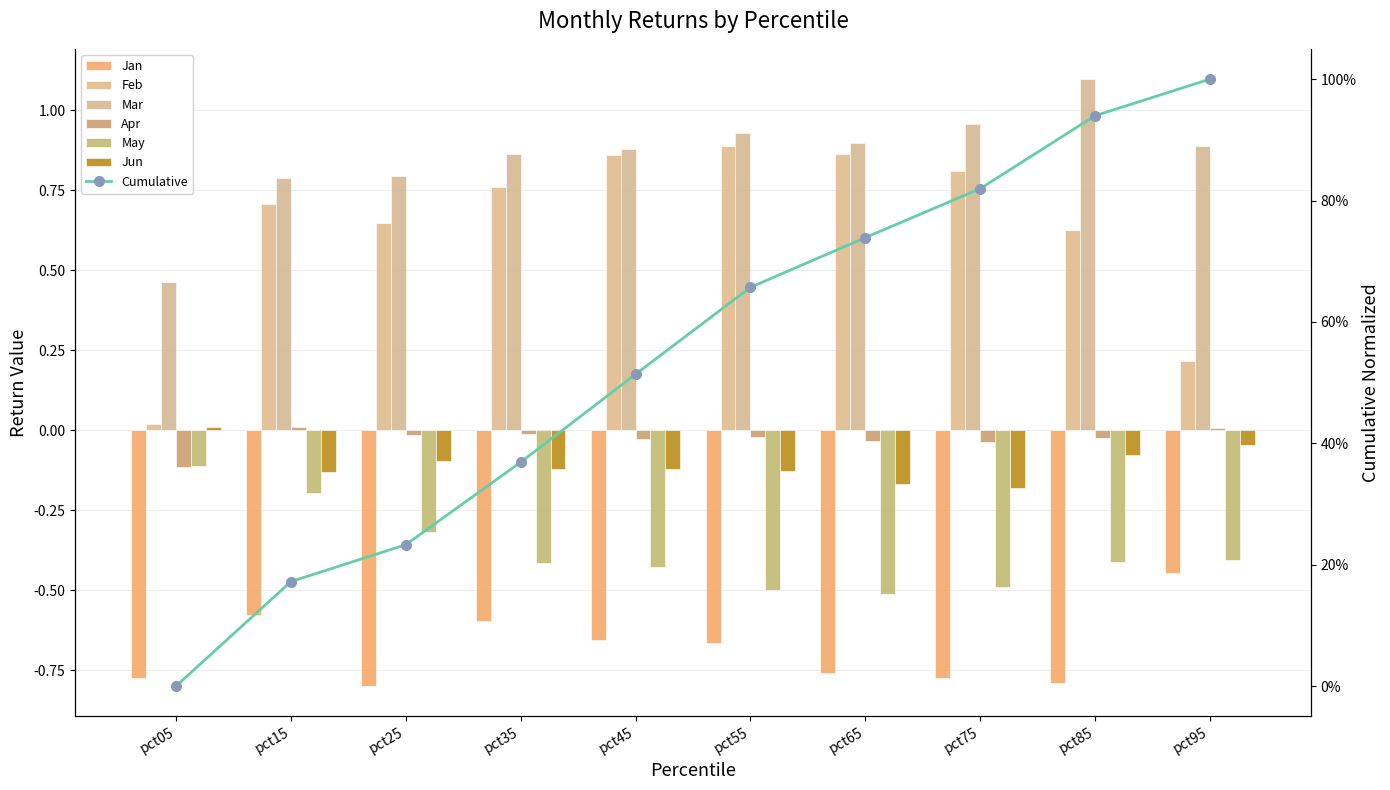

What is the difference between the maximum and minimum values in the Mar series?

0.6